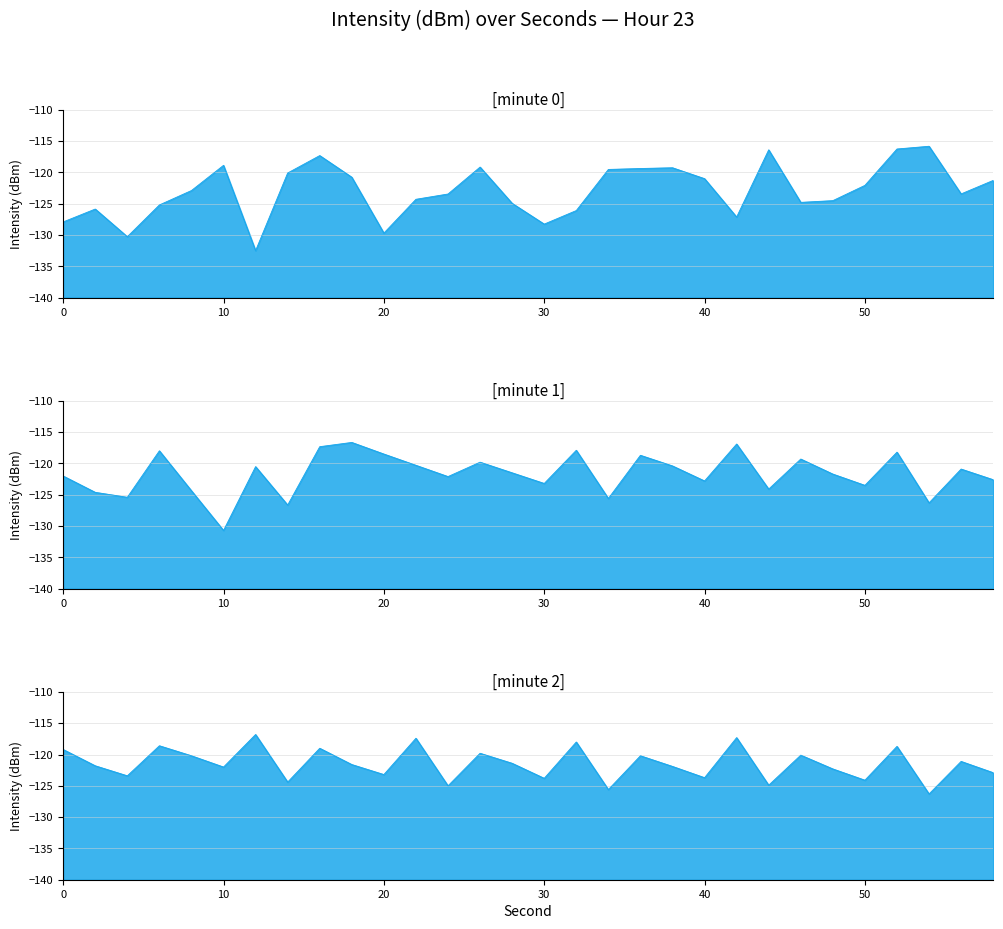

Reading right to left, transcribe all the data shown in this chart.

minute 0: 58=-121.3	56=-123.4	54=-115.8	52=-116.3	50=-122.1	48=-124.5	46=-124.8	44=-116.4	42=-127.1	40=-121.0	38=-119.3	36=-119.4	34=-119.5	32=-126.1	30=-128.3	28=-125.0	26=-119.2	24=-123.5	22=-124.3	20=-129.7	18=-120.8	16=-117.3	14=-120.1	12=-132.5	10=-118.9	8=-122.9	6=-125.2	4=-130.3	2=-125.9	0=-127.9
minute 1: 58=-122.6	56=-120.9	54=-126.3	52=-118.2	50=-123.5	48=-121.7	46=-119.3	44=-124.1	42=-116.9	40=-122.8	38=-120.4	36=-118.7	34=-125.6	32=-117.9	30=-123.2	28=-121.5	26=-119.8	24=-122.1	22=-120.3	20=-118.5	18=-116.6	16=-117.3	14=-126.6	12=-120.5	10=-130.7	8=-124.4	6=-118.0	4=-125.4	2=-124.6	0=-122.0
minute 2: 58=-122.9	56=-121.1	54=-126.3	52=-118.7	50=-124.1	48=-122.3	46=-120.1	44=-124.9	42=-117.3	40=-123.7	38=-121.9	36=-120.2	34=-125.6	32=-118.0	30=-123.8	28=-121.4	26=-119.8	24=-125.0	22=-117.4	20=-123.2	18=-121.6	16=-119.0	14=-124.4	12=-116.8	10=-122.0	8=-120.2	6=-118.6	4=-123.4	2=-121.8	0=-119.2